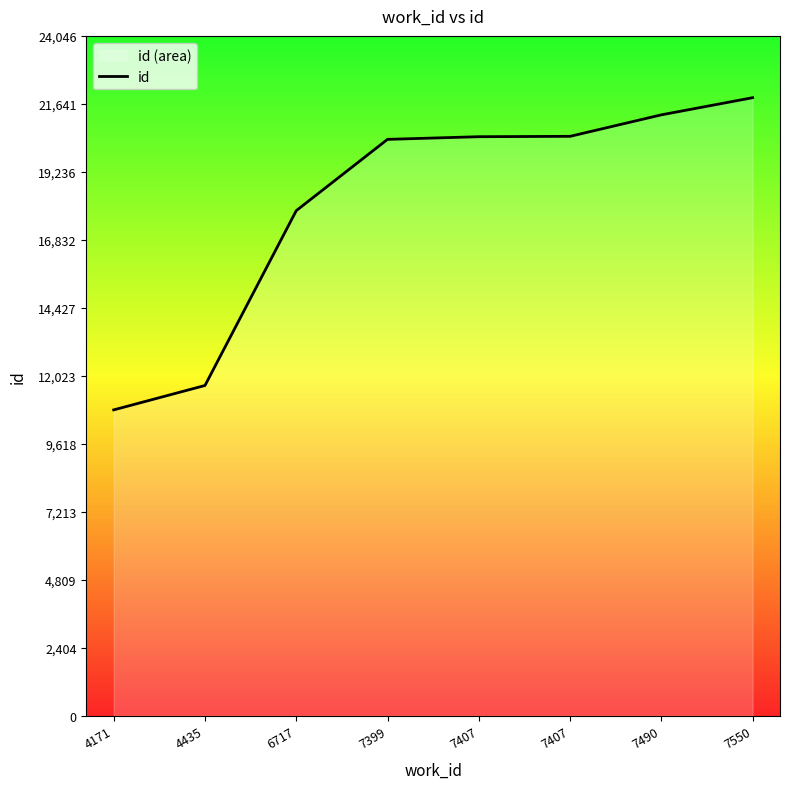

Reading left to right, extract all data points from this chart.

10821	11684	17866	20387	20481	20494	21254	21860